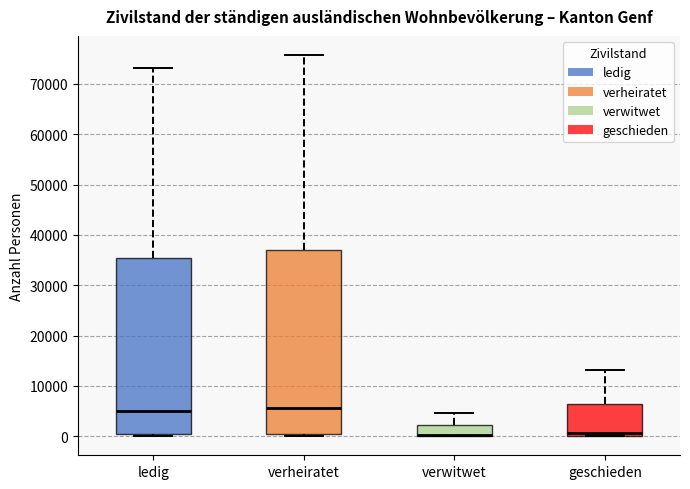

Where is the lower edge of the box for verwitwet on the y-axis? The values are not printed on the chart, so give them approximately, as read against the axis.

0